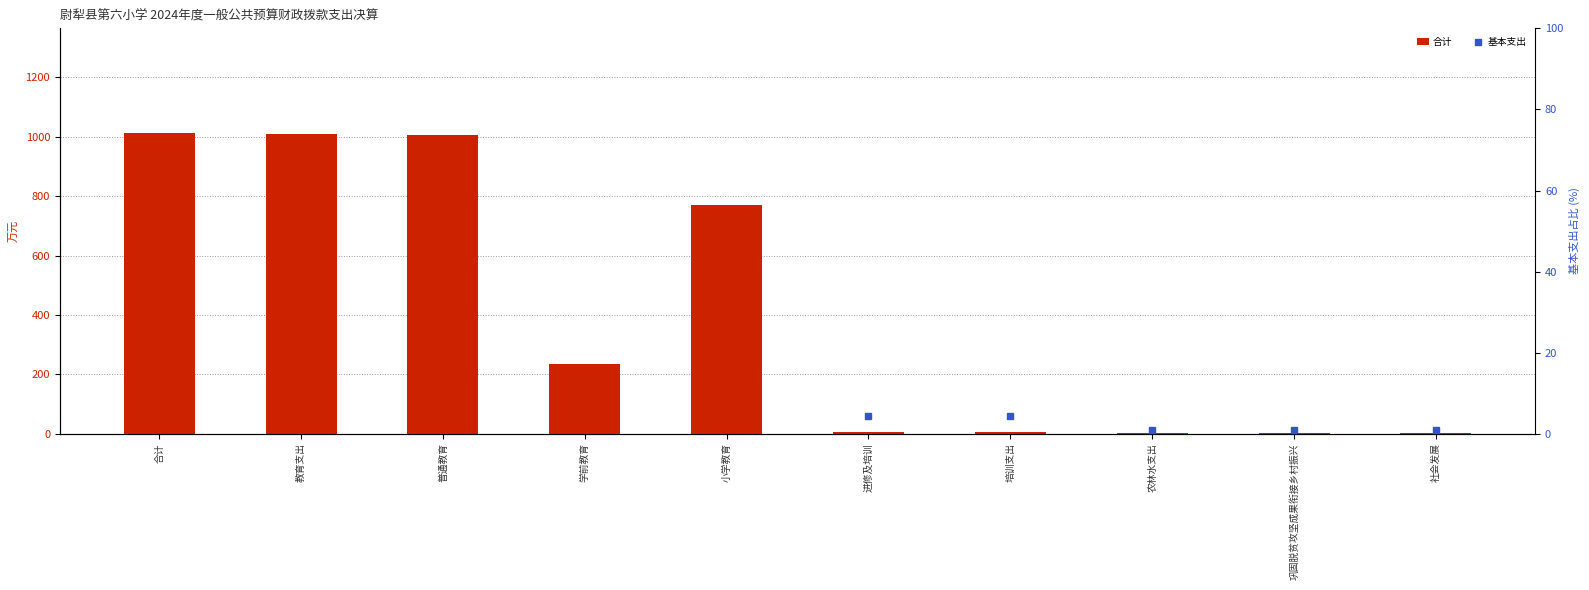

At which category is the sum across all series the highest?

合计